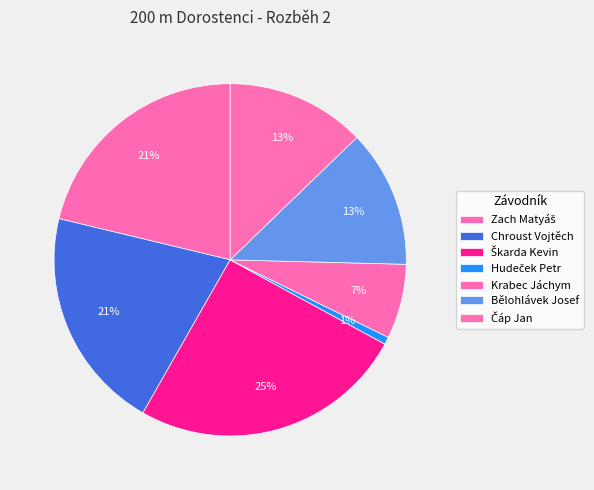

Combined, what portion of the pie is Bělohlávek Josef and Čáp Jan?

25.4%